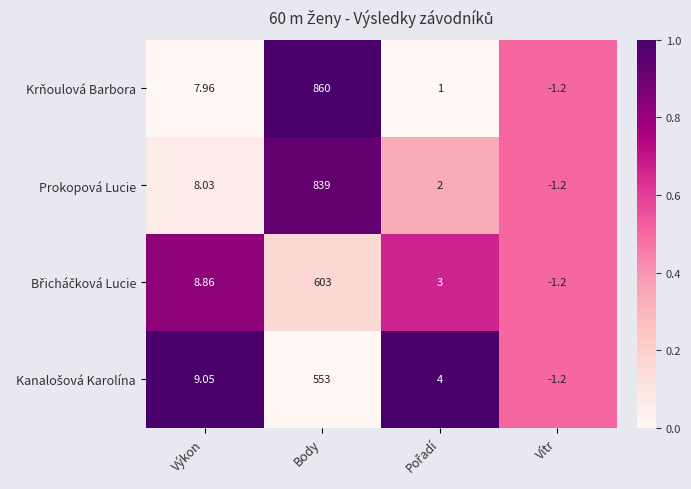

Which series has the largest range (max minus min)?

Krňoulová Barbora